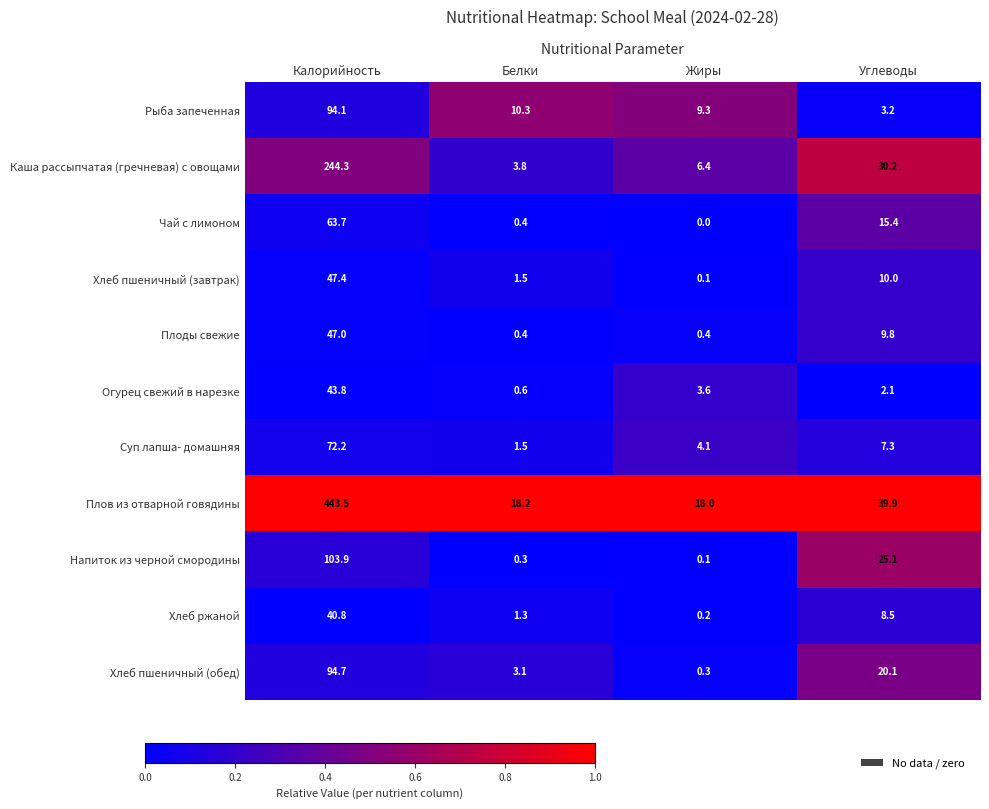

Which series has the largest total across all categories?

Плов из отварной говядины